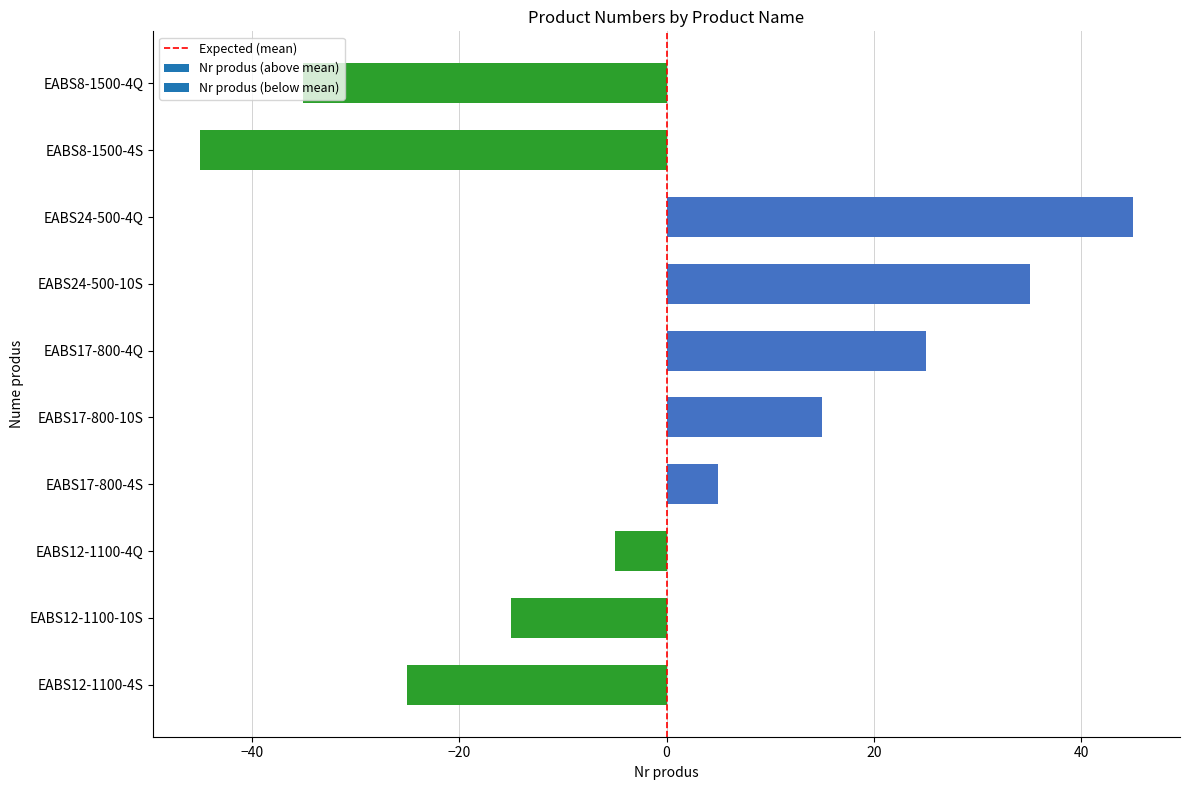

At which category does the chart reach its peak across all series?

EABS24-500-4Q